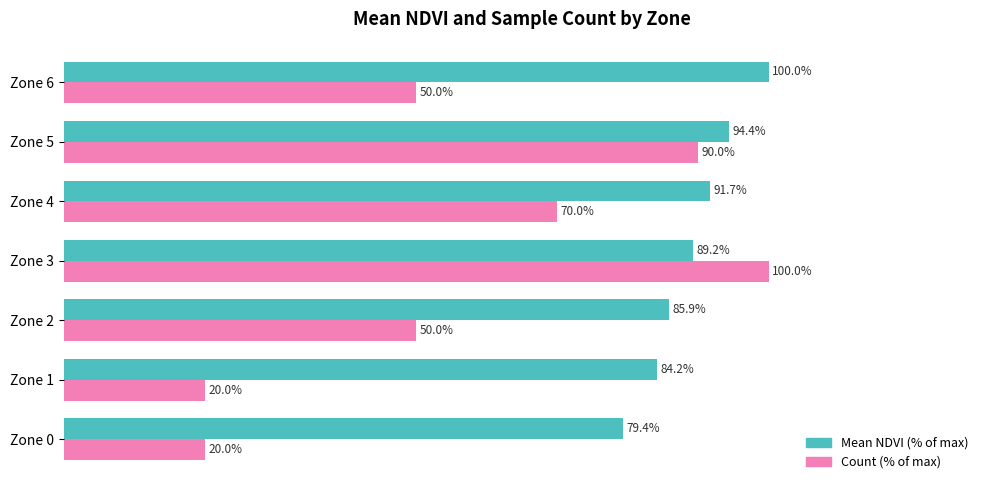

Rank the series by their average value, from highest to lowest.

Mean NDVI (% of max), Count (% of max)